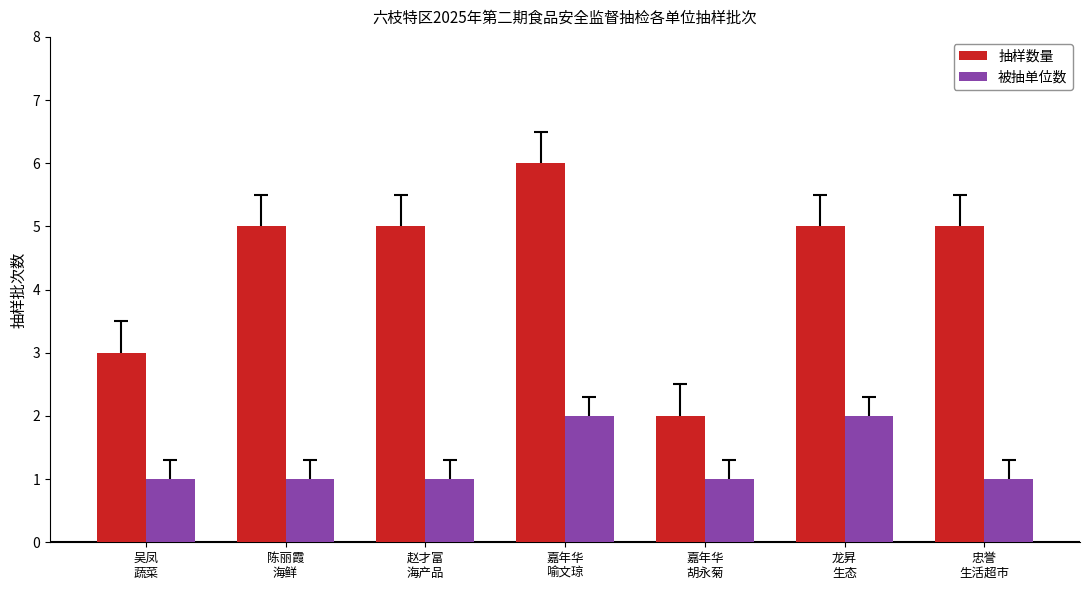

At which category is the sum across all series the highest?

嘉年华
喻文琼